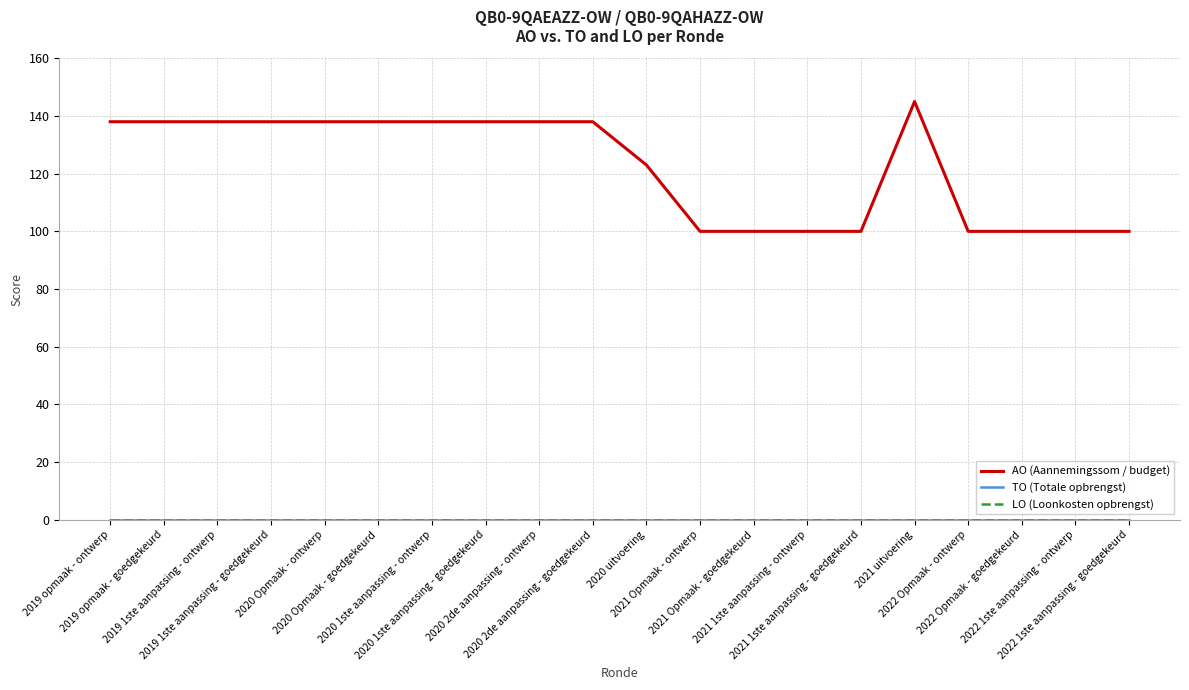

Which series has the widest spread of values?

AO (Aannemingssom / budget)